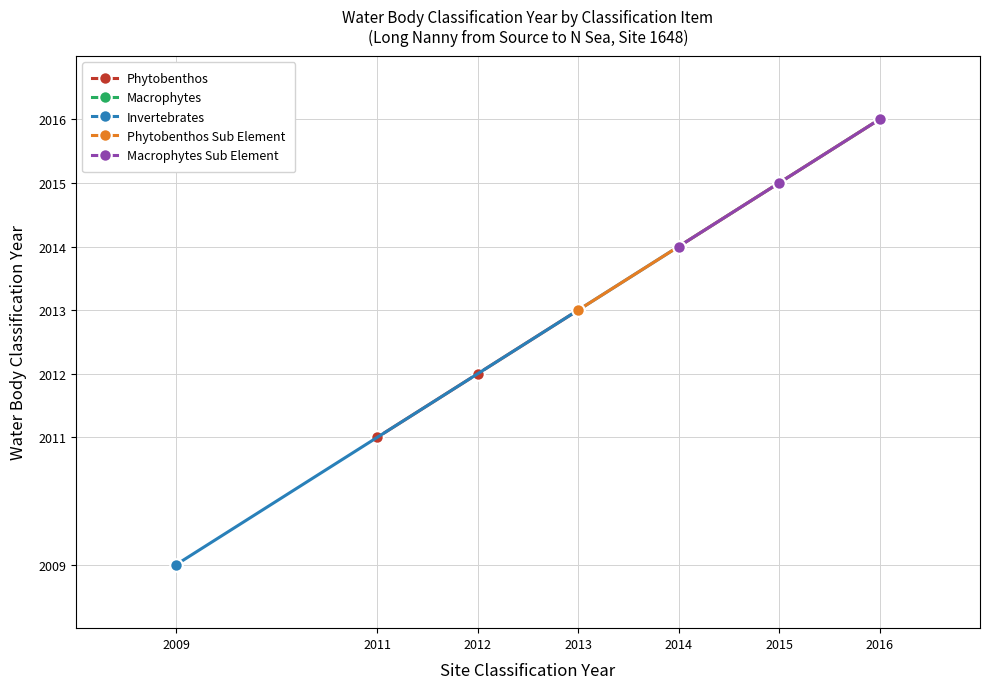

What is the difference between the Invertebrates values at 2016 and 2015?

1